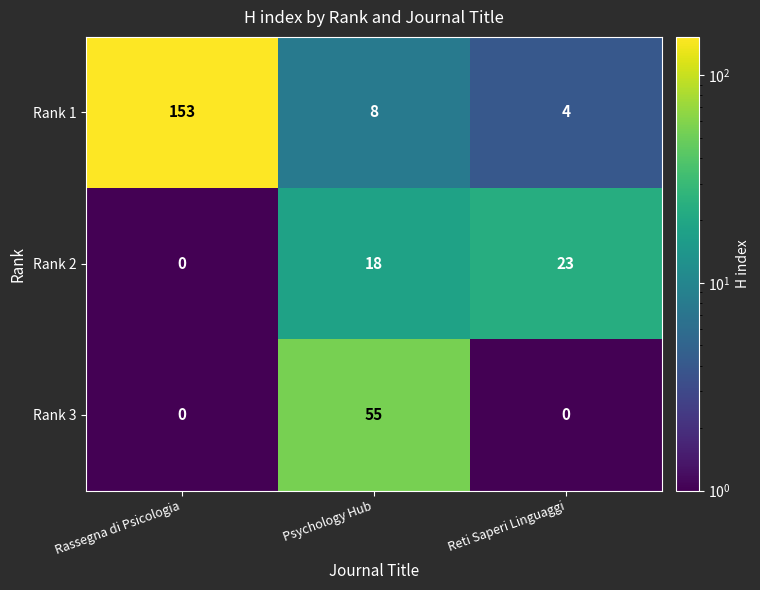

Which series has the widest spread of values?

Rank 1